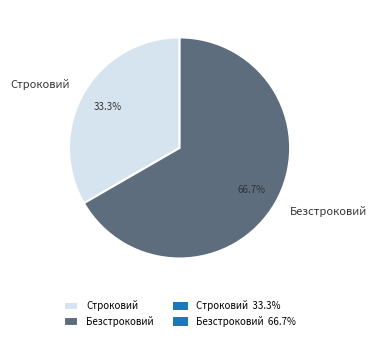

Approximately how many times larger is the value at Безстроковий compared to Строковий?

2.0